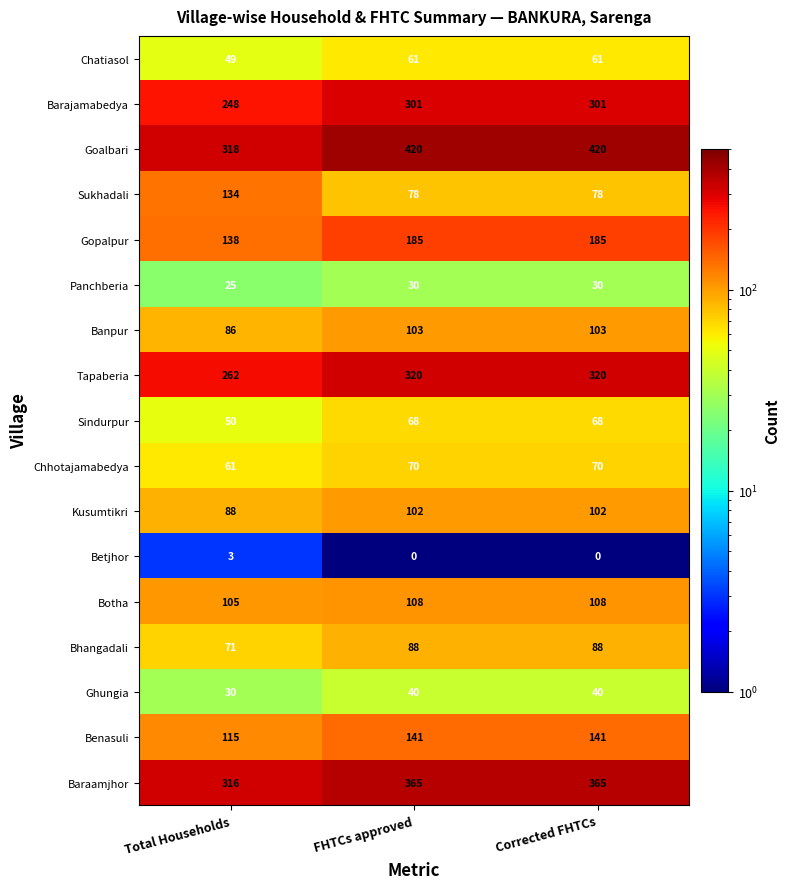

The Chatiasol series shows 61 at Corrected FHTCs. True or false?

True